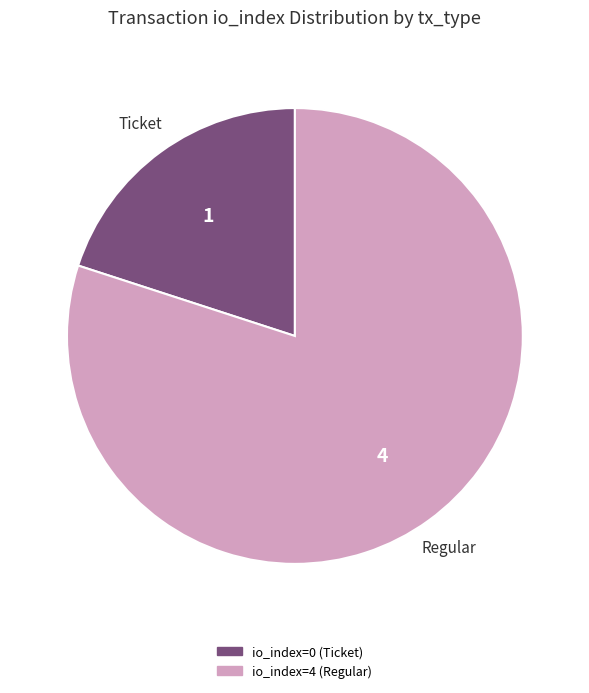

How many slices are in this pie chart?

2